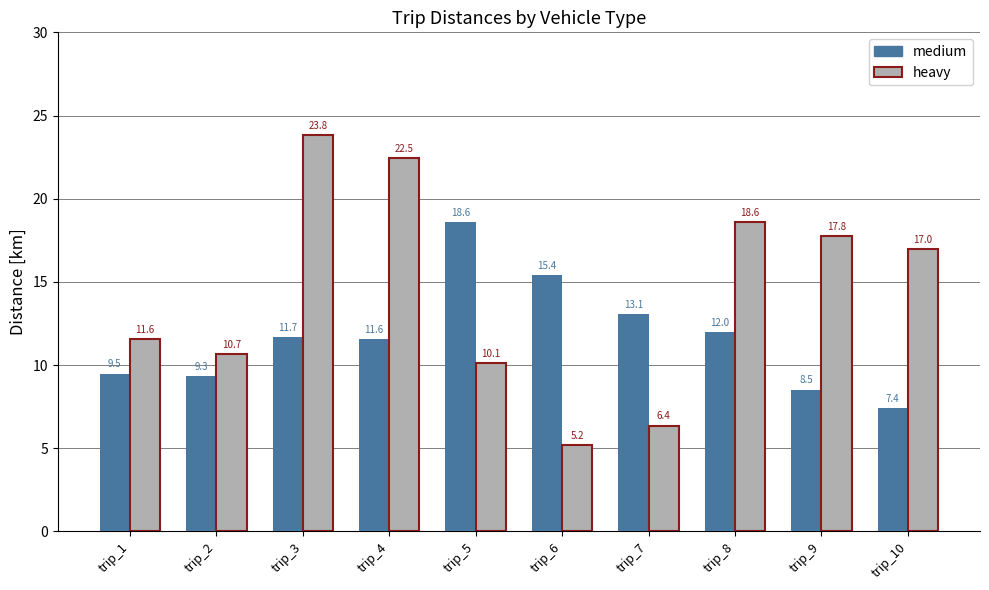

Which series changed the most between trip_5 and trip_7?

medium